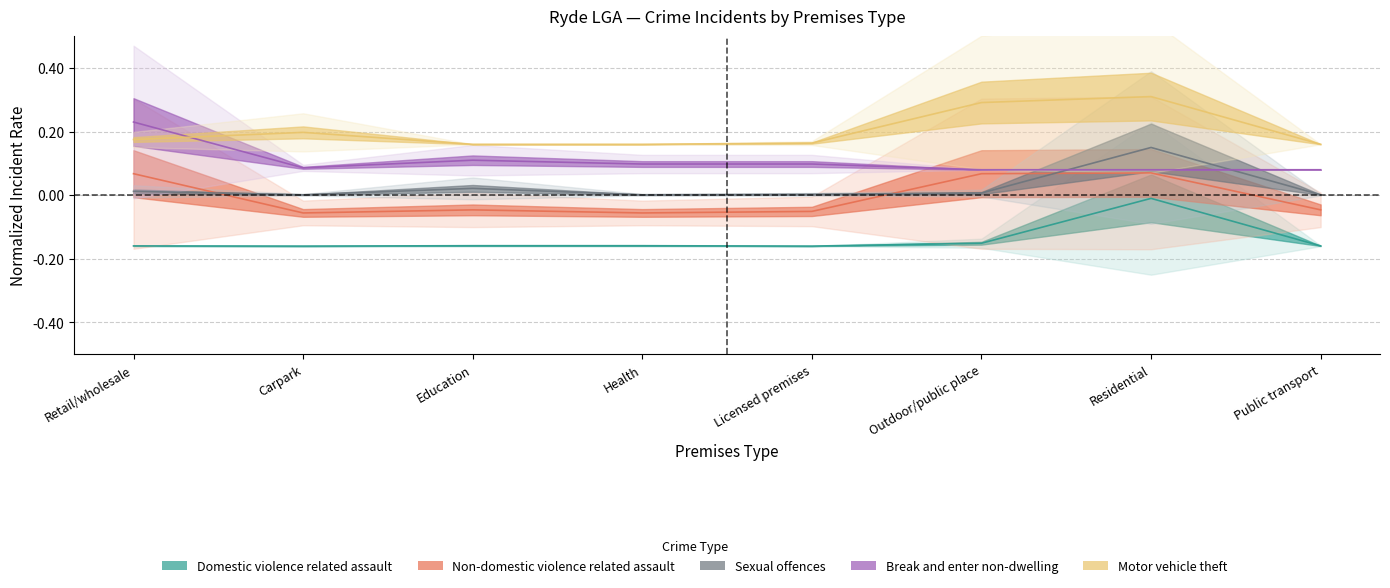

What is the difference between the maximum and minimum values in the Non-domestic violence related assault series?

0.1